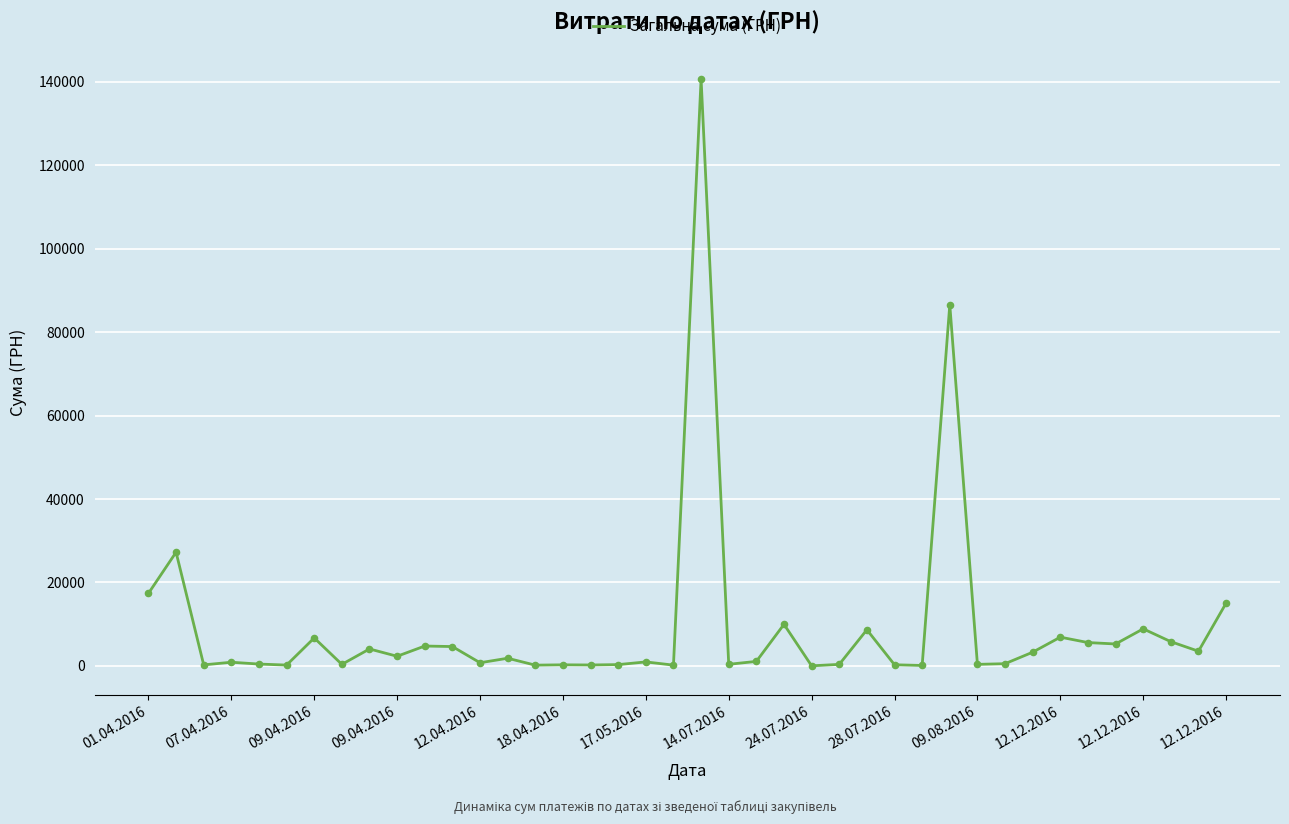

What is the difference between the maximum and minimum values?

140694.9